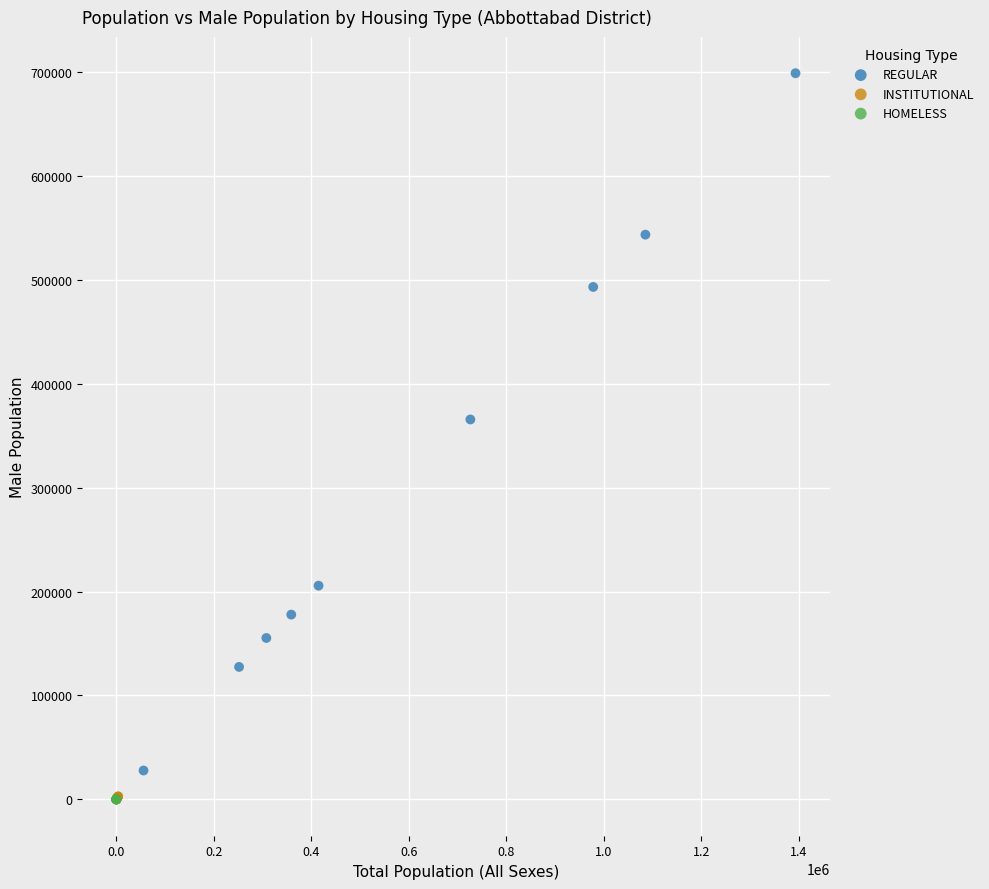

Which series has the largest Y range (max minus min)?

REGULAR